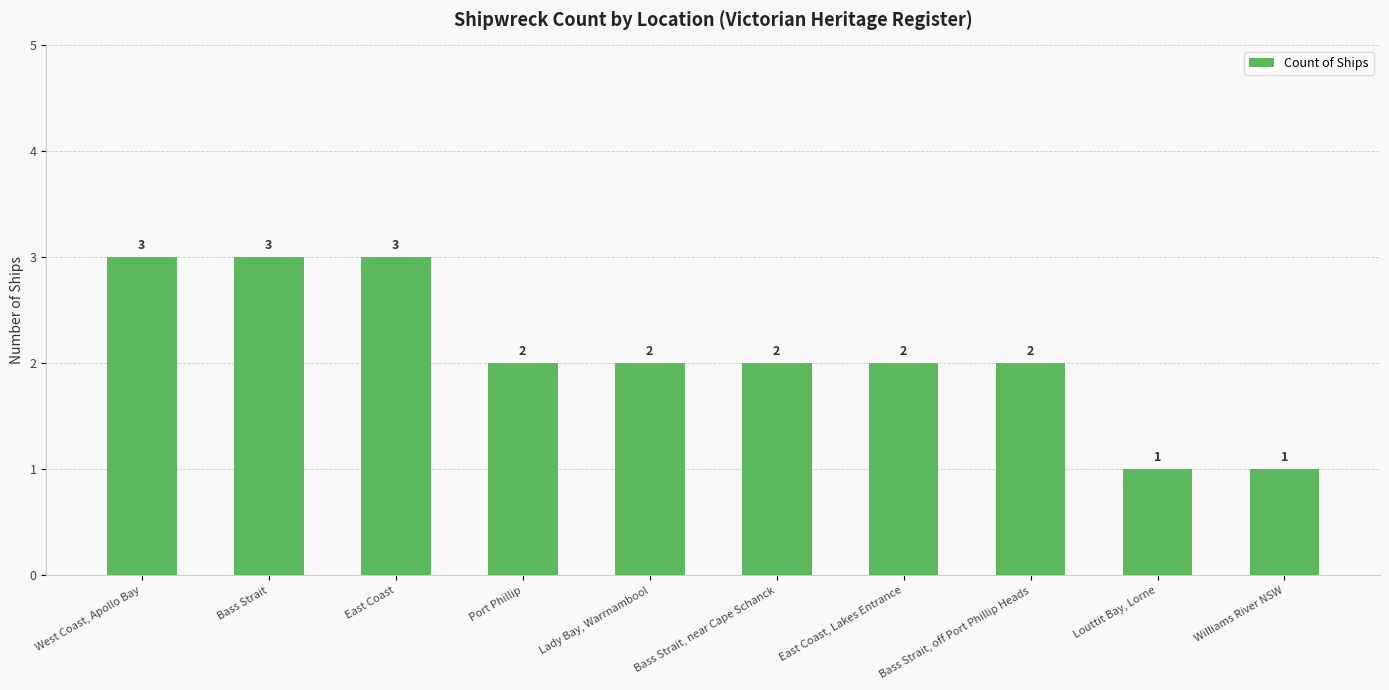

The chart shows a value of 0 at Louttit Bay, Lorne. True or false?

False